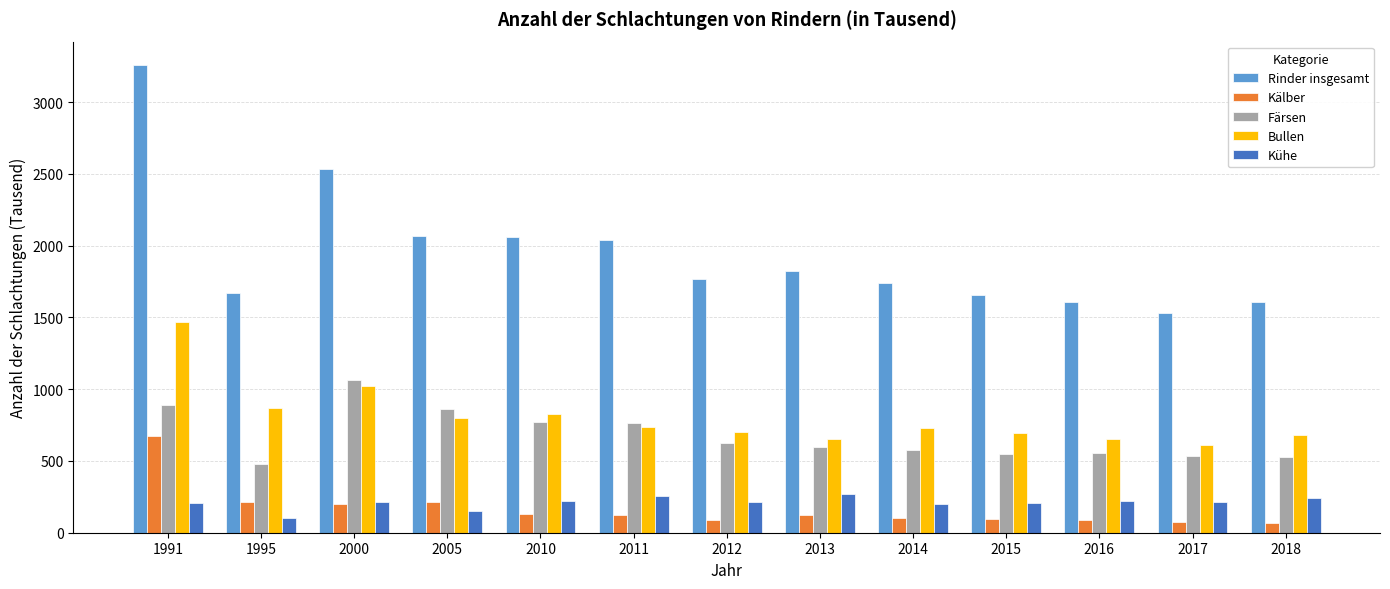

At which category does the chart reach its peak across all series?

1991